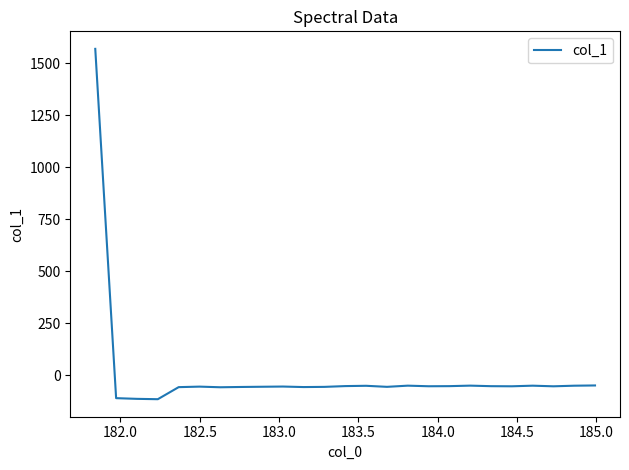

What is the minimum value shown in the chart?

-115.2